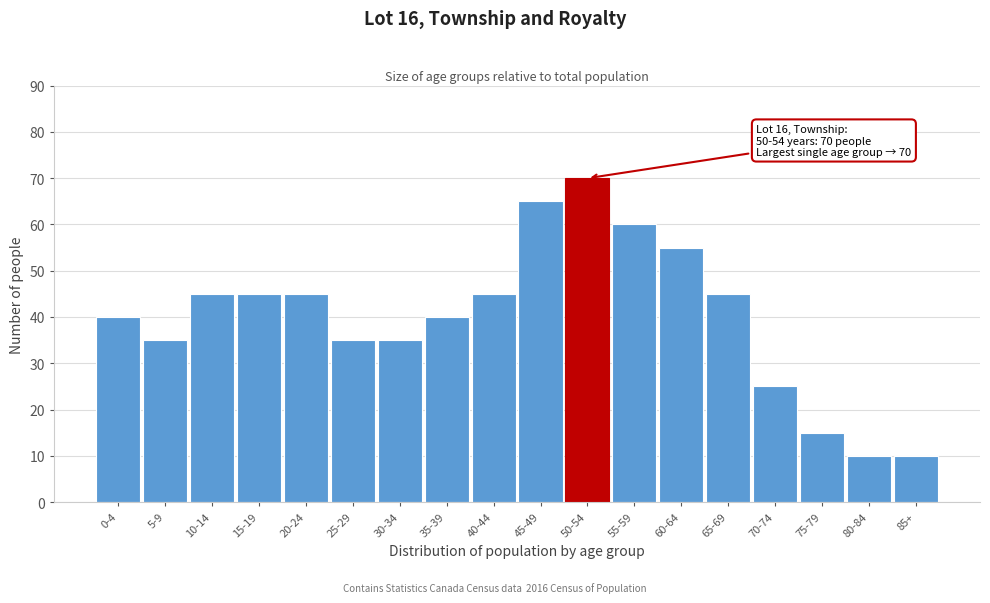

Reading left to right, extract all data points from this chart.

40	35	45	45	45	35	35	40	45	65	70	60	55	45	25	15	10	10